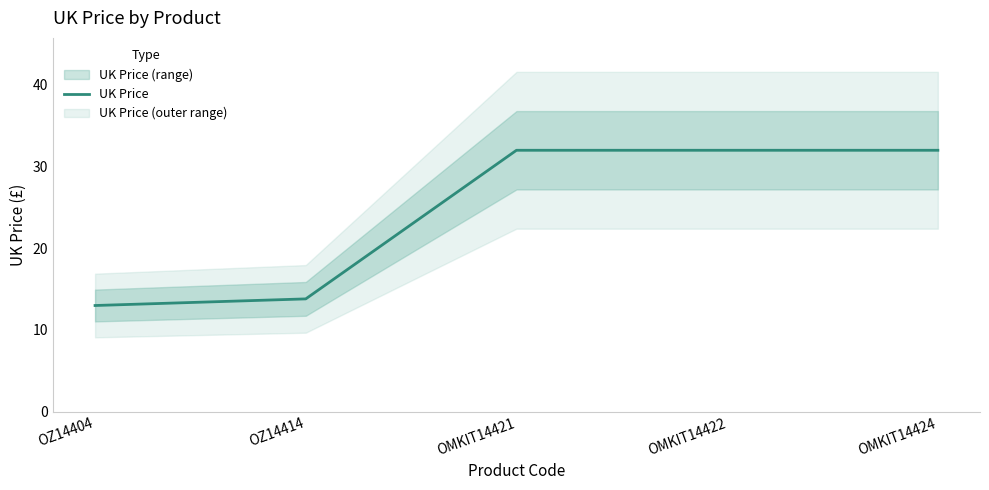

True or false: the data has more than 0 interior local peaks.

False